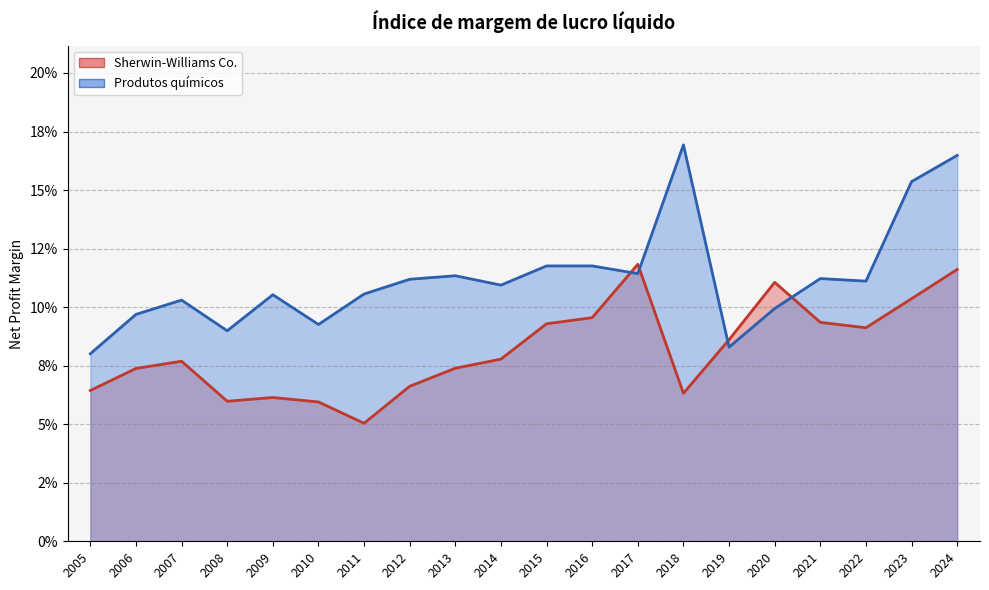

Reading left to right, transcribe all the data shown in this chart.

Sherwin-Williams Co.: 2024=0.1	2023=0.1	2022=0.1	2021=0.1	2020=0.1	2019=0.1	2018=0.1	2017=0.1	2016=0.1	2015=0.1	2014=0.1	2013=0.1	2012=0.1	2011=0.1	2010=0.1	2009=0.1	2008=0.1	2007=0.1	2006=0.1	2005=0.1
Produtos químicos: 2024=0.2	2023=0.2	2022=0.1	2021=0.1	2020=0.1	2019=0.1	2018=0.2	2017=0.1	2016=0.1	2015=0.1	2014=0.1	2013=0.1	2012=0.1	2011=0.1	2010=0.1	2009=0.1	2008=0.1	2007=0.1	2006=0.1	2005=0.1